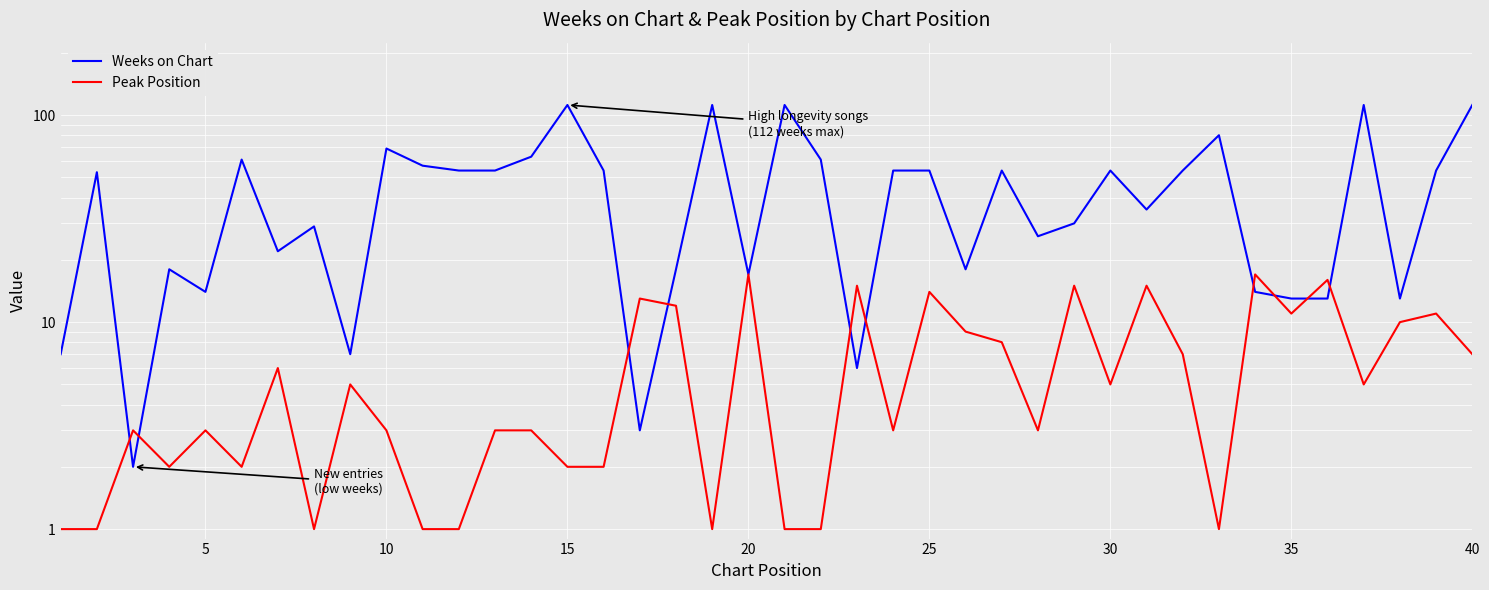

List the series in order of their peak value, highest first.

Weeks on Chart, Peak Position